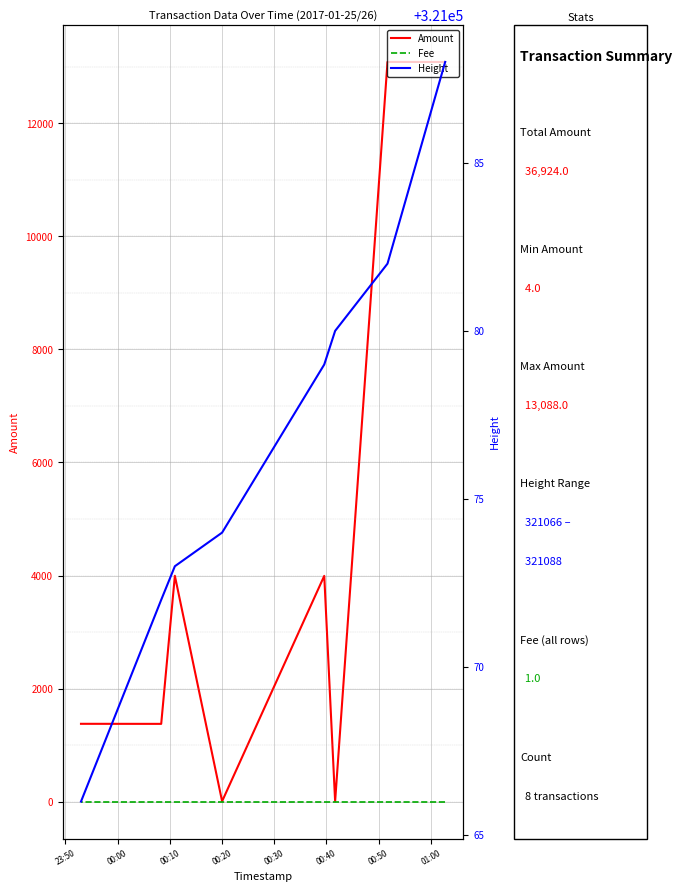

What is the minimum value for Fee?

1